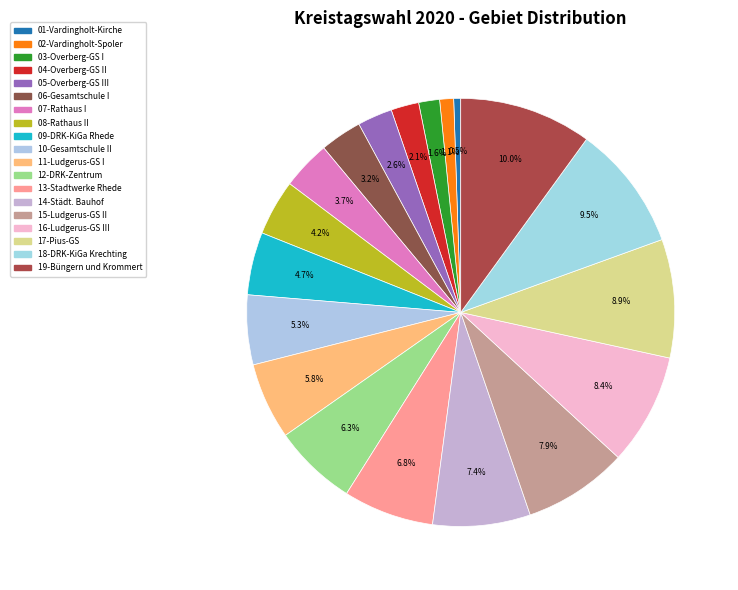

To the nearest percent, what is the difference between the largest and smallest slice percentages?

9%